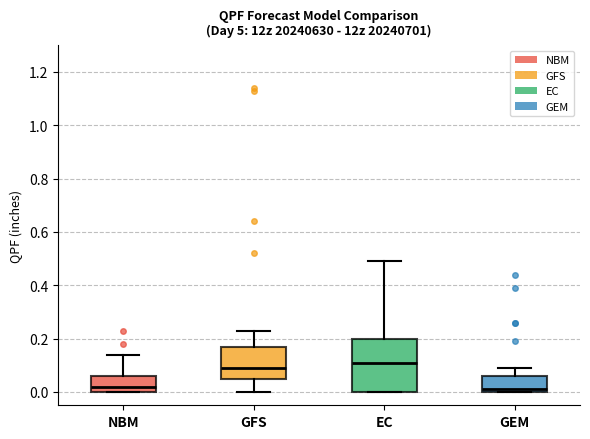

Reading left to right, transcribe this box plot: for each box, give where its median line is, the range the box spans, and where its two whiskers end, as read against the y-axis. The values are not printed on the chart, so give them approximately, as read against the axis.

NBM: median 0.02, box 0.00 to 0.06, whiskers 0.00 to 0.14
GFS: median 0.10, box 0.06 to 0.18, whiskers 0.00 to 0.24
EC: median 0.12, box 0.00 to 0.20, whiskers 0.00 to 0.50
GEM: median 0.02, box 0.00 to 0.06, whiskers 0.00 to 0.10